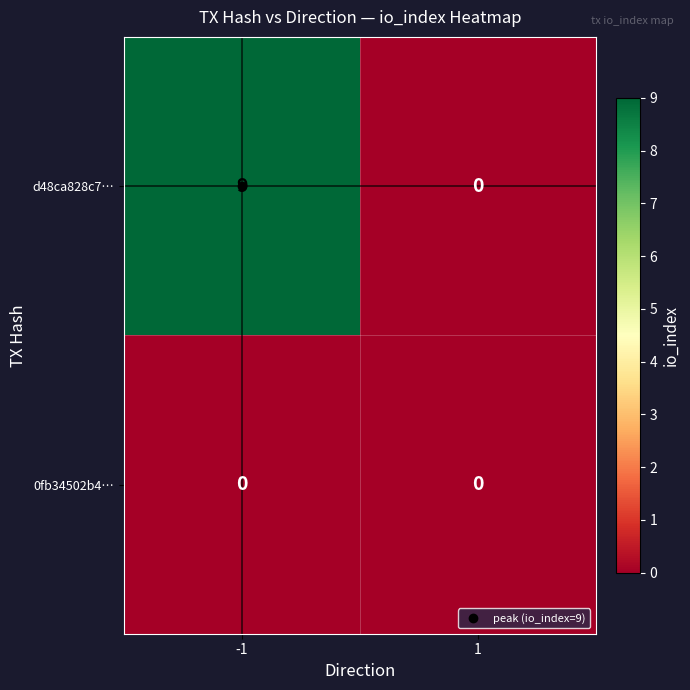

Which series has the largest total across all categories?

d48ca828c7…